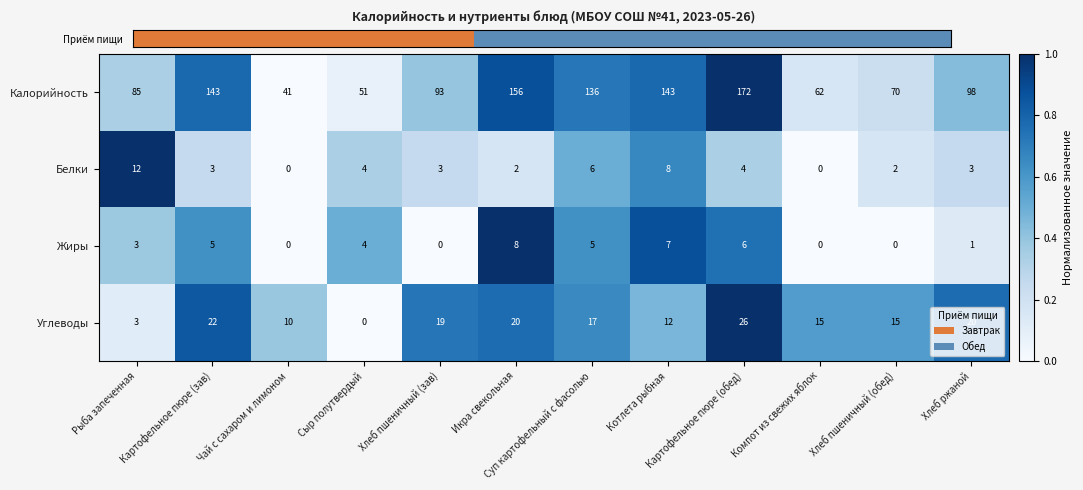

At which label is Калорийность closest to 106?

Хлеб ржаной